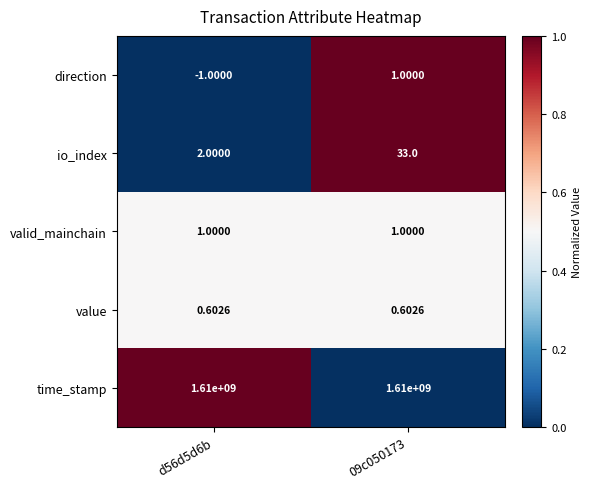

How many categories are shown in the chart?

2